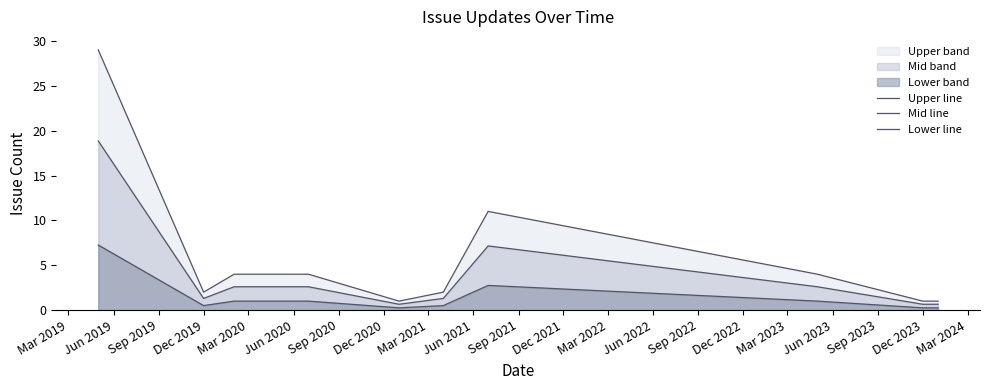

Does the chart have visible grid lines?

No